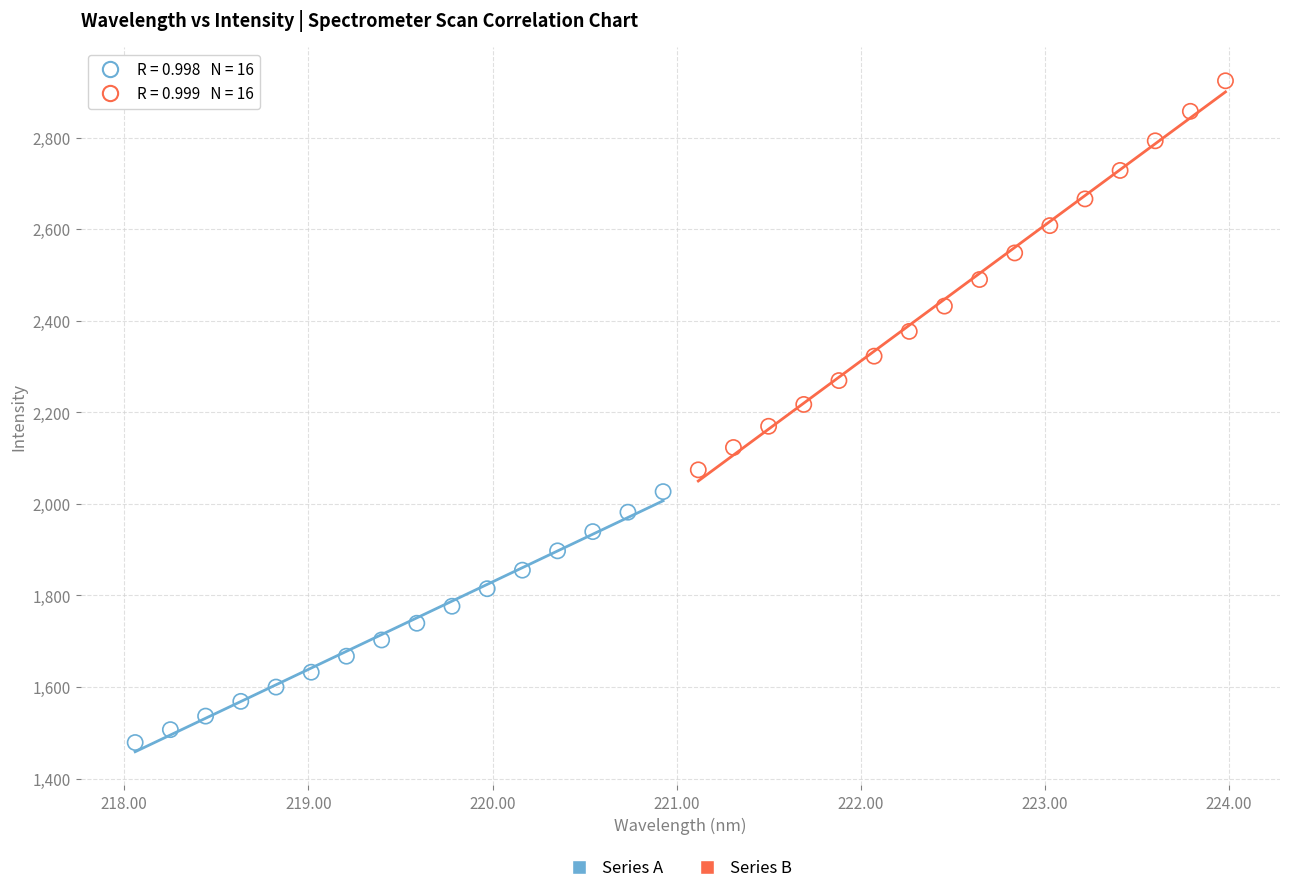

What are all the series names shown in the legend?

Series A, Series B